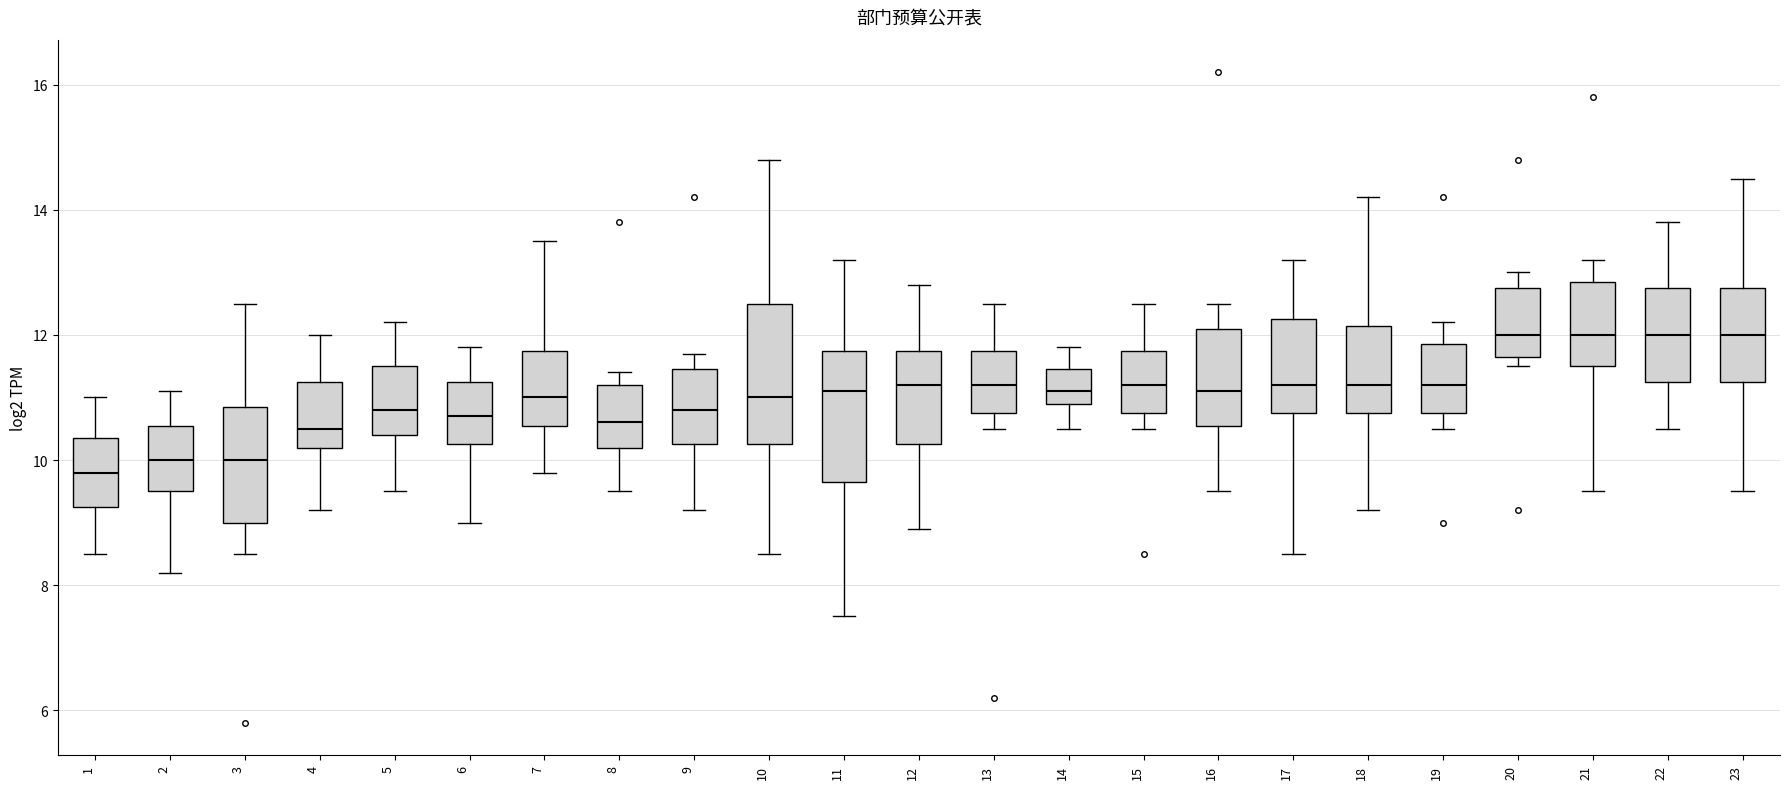

Reading left to right, transcribe this box plot: for each box, give where its median line is, the range the box spans, and where its two whiskers end, as read against the y-axis. The values are not printed on the chart, so give them approximately, as read against the axis.

1: median 9.8, box 9.2 to 10.4, whiskers 8.6 to 11.0
2: median 10.0, box 9.6 to 10.6, whiskers 8.2 to 11.2
3: median 10.0, box 9.0 to 10.8, whiskers 8.6 to 12.6
4: median 10.6, box 10.2 to 11.2, whiskers 9.2 to 12.0
5: median 10.8, box 10.4 to 11.6, whiskers 9.6 to 12.2
6: median 10.8, box 10.2 to 11.2, whiskers 9.0 to 11.8
7: median 11.0, box 10.6 to 11.8, whiskers 9.8 to 13.6
8: median 10.6, box 10.2 to 11.2, whiskers 9.6 to 11.4
9: median 10.8, box 10.2 to 11.4, whiskers 9.2 to 11.8
10: median 11.0, box 10.2 to 12.6, whiskers 8.6 to 14.8
11: median 11.2, box 9.6 to 11.8, whiskers 7.6 to 13.2
12: median 11.2, box 10.2 to 11.8, whiskers 9.0 to 12.8
13: median 11.2, box 10.8 to 11.8, whiskers 10.6 to 12.6
14: median 11.2, box 11.0 to 11.4, whiskers 10.6 to 11.8
15: median 11.2, box 10.8 to 11.8, whiskers 10.6 to 12.6
16: median 11.2, box 10.6 to 12.2, whiskers 9.6 to 12.6
17: median 11.2, box 10.8 to 12.2, whiskers 8.6 to 13.2
18: median 11.2, box 10.8 to 12.2, whiskers 9.2 to 14.2
19: median 11.2, box 10.8 to 11.8, whiskers 10.6 to 12.2
20: median 12.0, box 11.6 to 12.8, whiskers 11.6 (just below the box's lower edge) to 13.0
21: median 12.0, box 11.6 to 12.8, whiskers 9.6 to 13.2
22: median 12.0, box 11.2 to 12.8, whiskers 10.6 to 13.8
23: median 12.0, box 11.2 to 12.8, whiskers 9.6 to 14.6